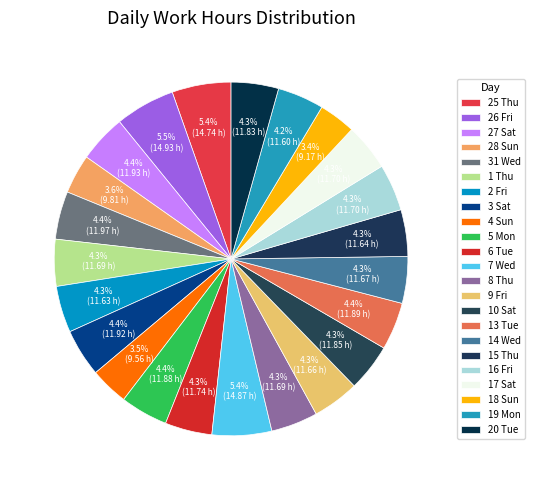

How many segments does this pie chart have?

23